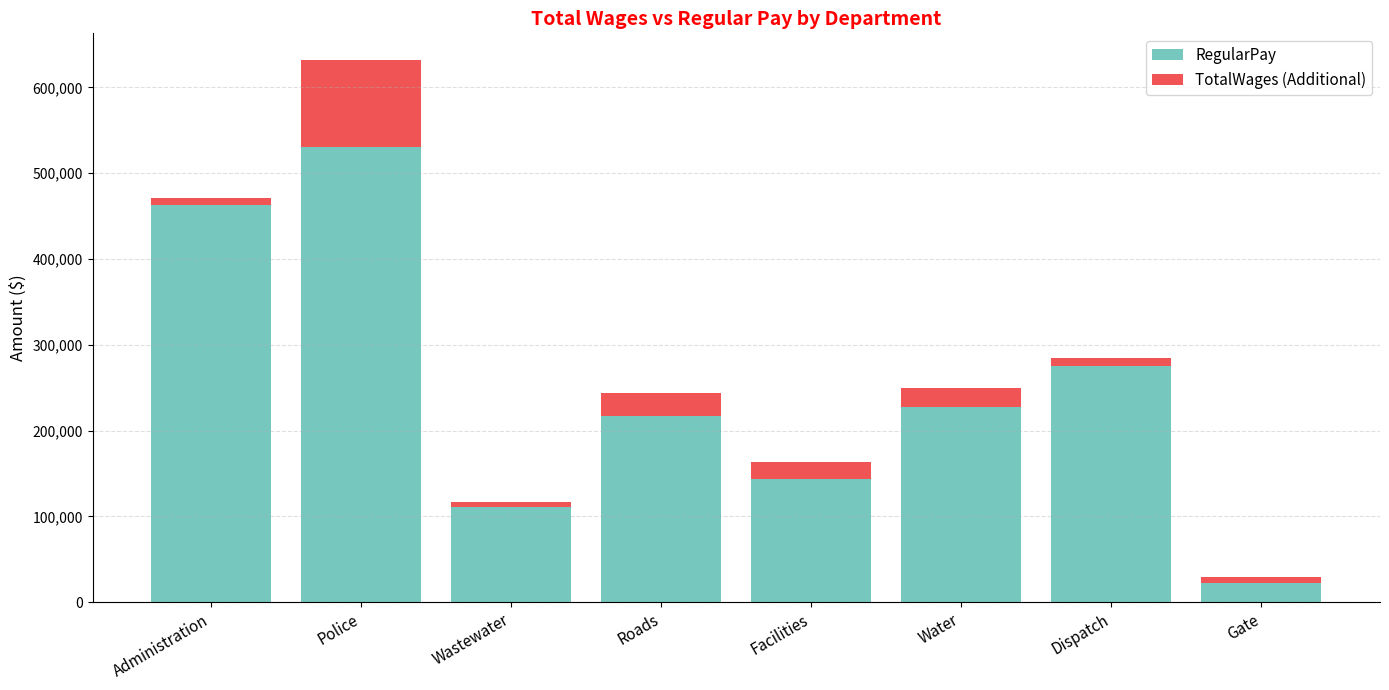

The value of RegularPay at Administration is 769808. True or false?

False